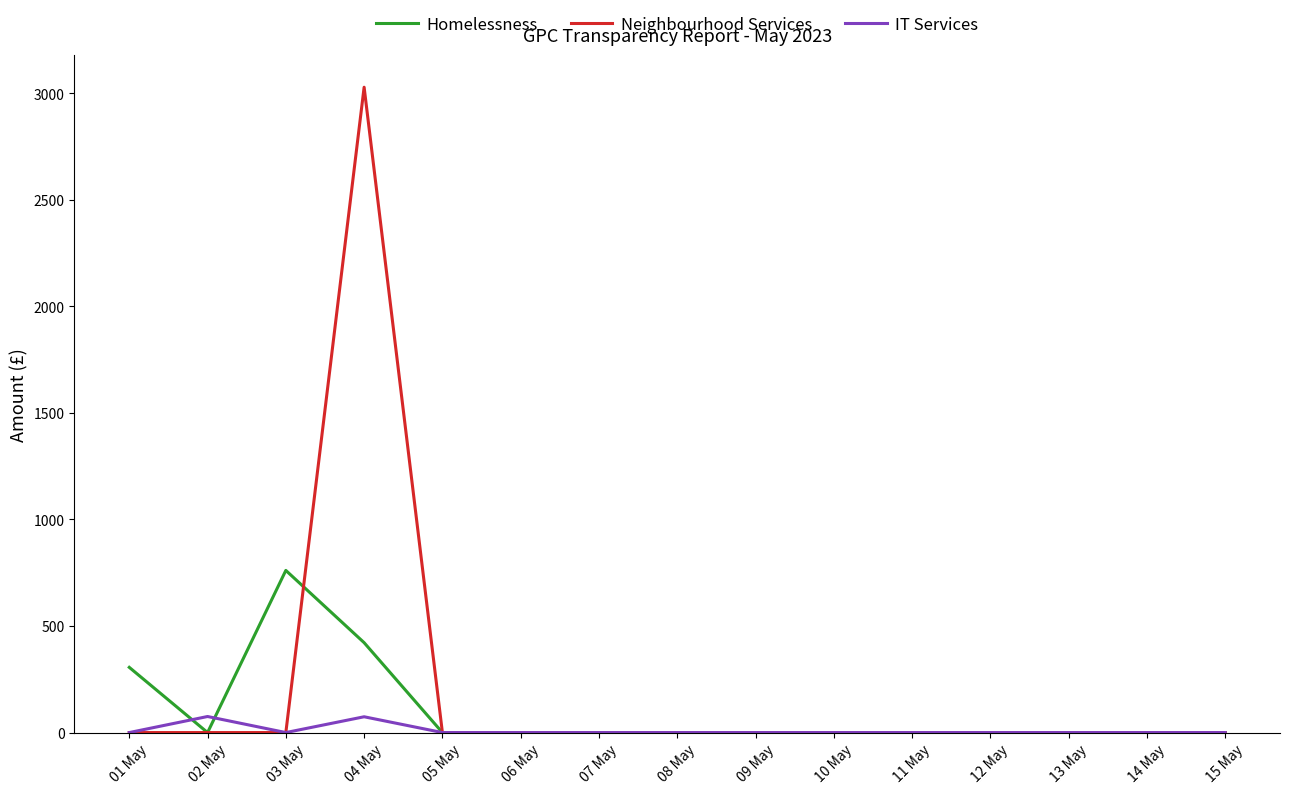

True or false: IT Services has a value of 0.0 at 06 May.

True